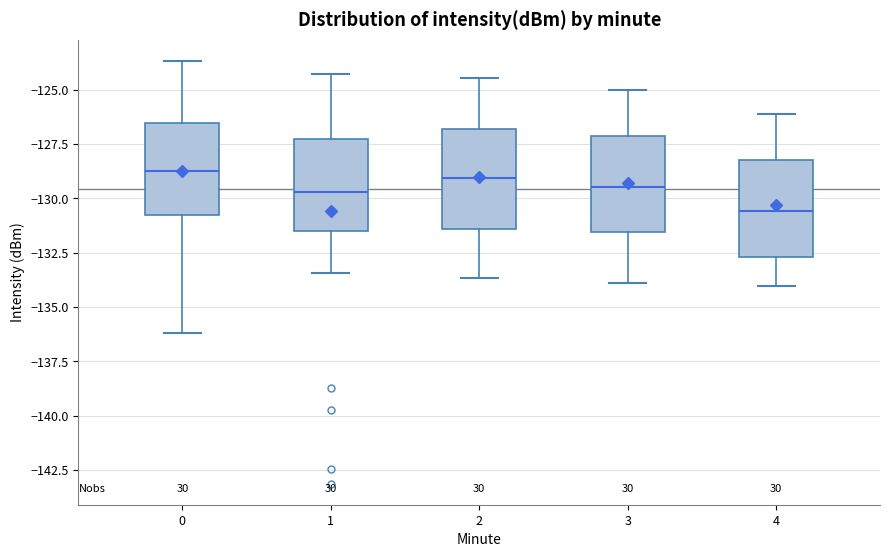

Which box's median line is the lowest?

4